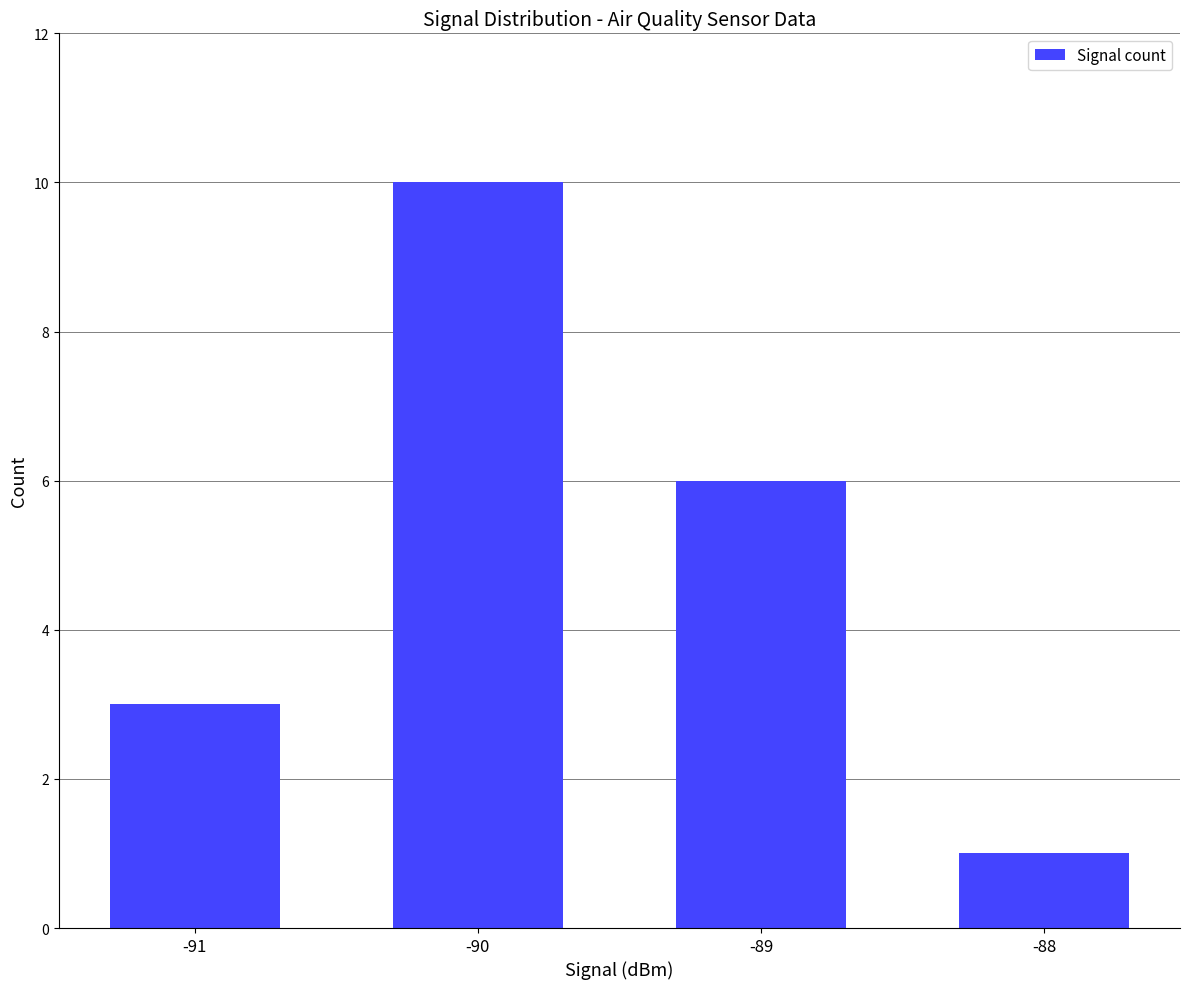

The value at -89 is 6. True or false?

True